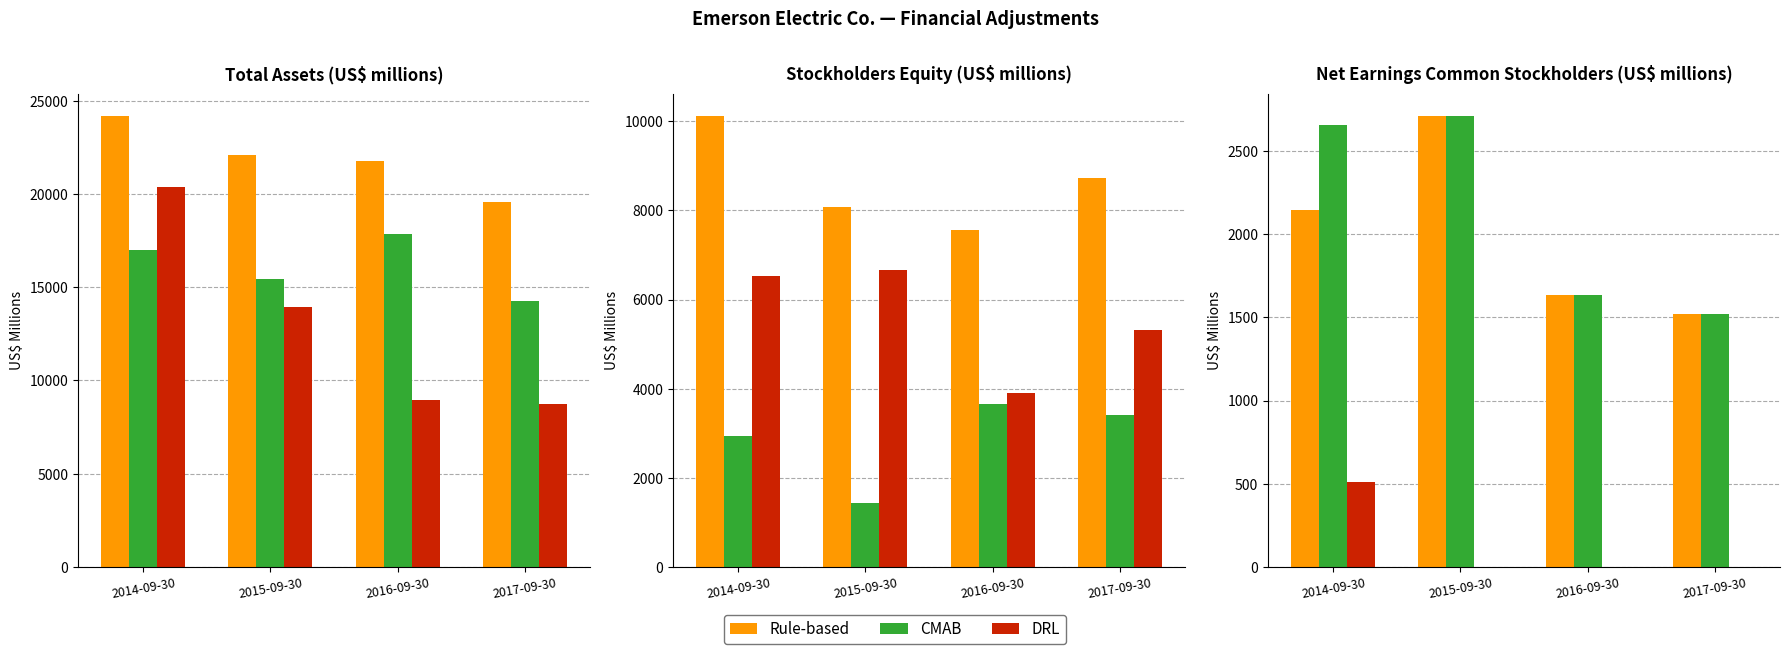

Which series has the largest range (max minus min)?

Rule-based